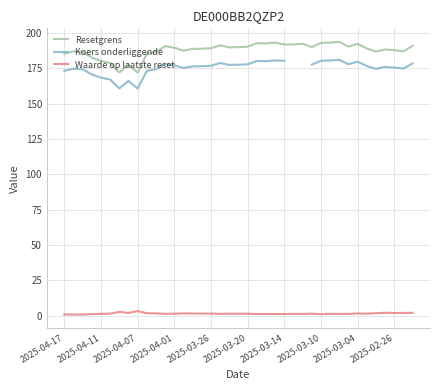

True or false: Resetgrens and Waarde op laatste reset cross at least once.

False